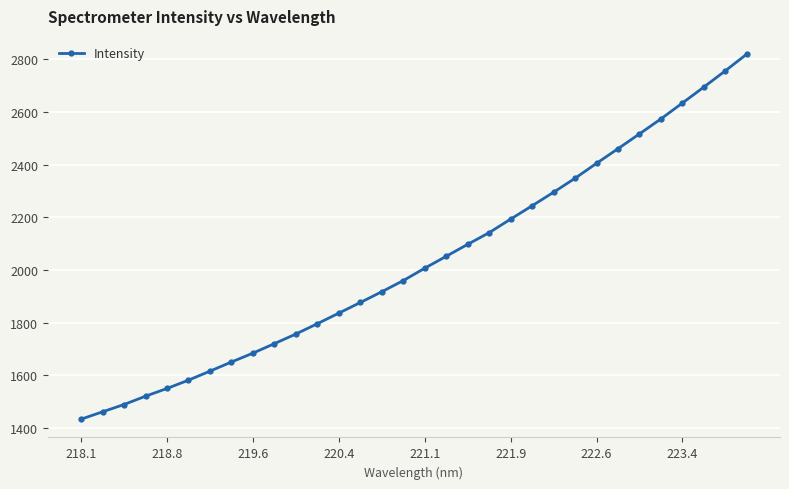

How many values exceed 2007?

16